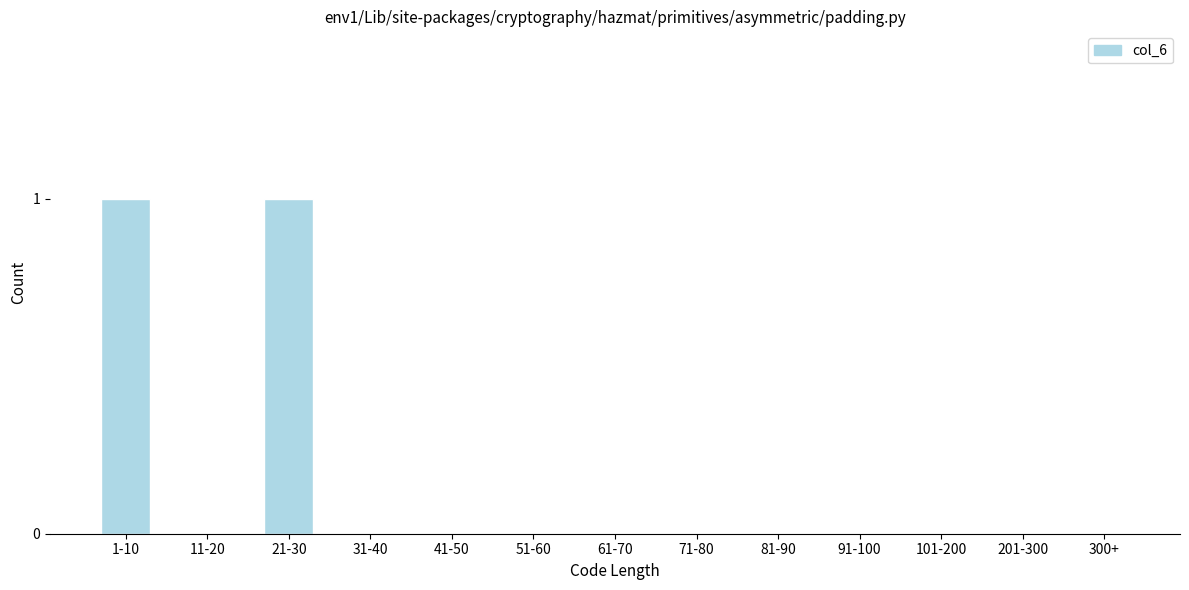

Reading left to right, list all the values displayed in this chart.

1-10=1	11-20=0	21-30=1	31-40=0	41-50=0	51-60=0	61-70=0	71-80=0	81-90=0	91-100=0	101-200=0	201-300=0	300+=0